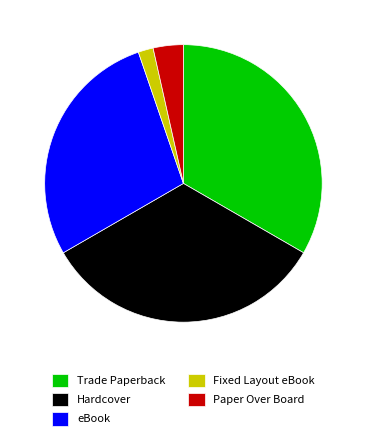

What is the ratio of the value at Trade Paperback to the value at Paper Over Board?

9.5